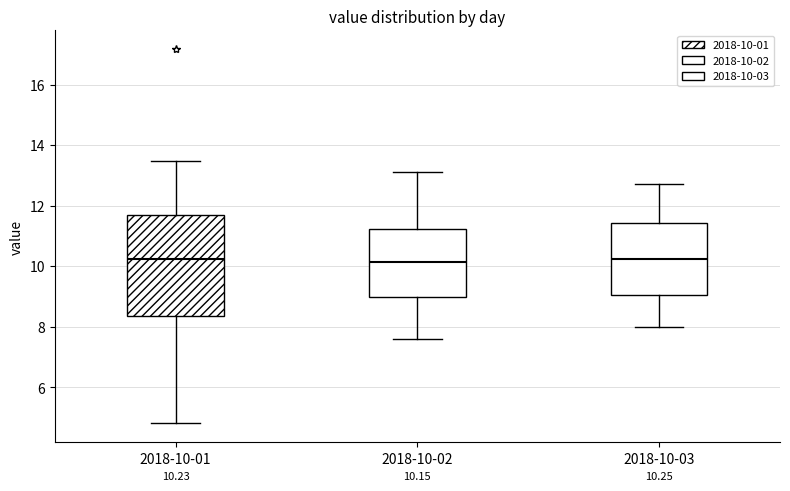

Comparing the boxes themselves (not the whiskers), which one is the tallest?

2018-10-01